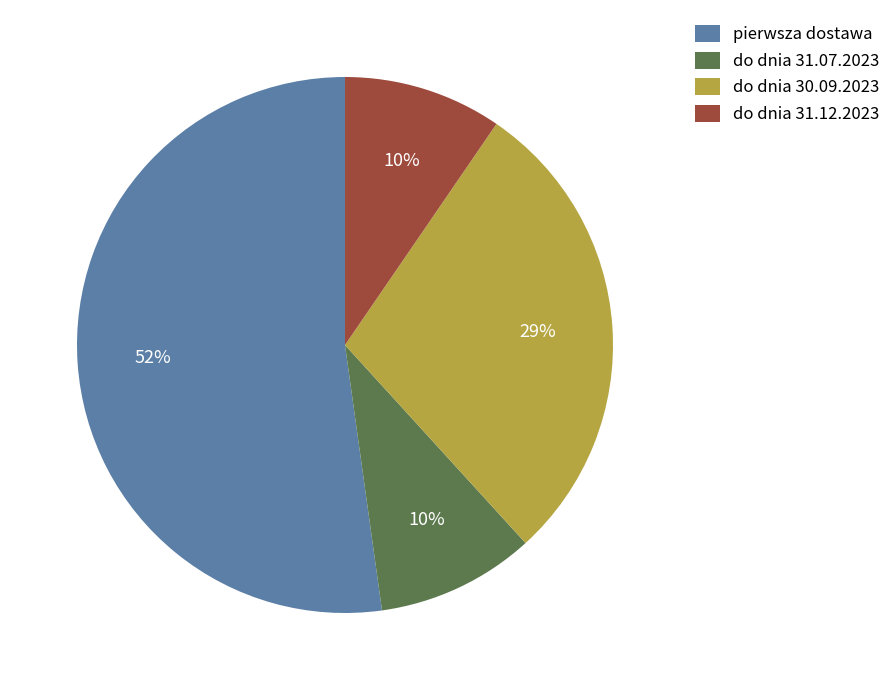

To the nearest percent, what portion does do dnia 31.12.2023 represent?

10%